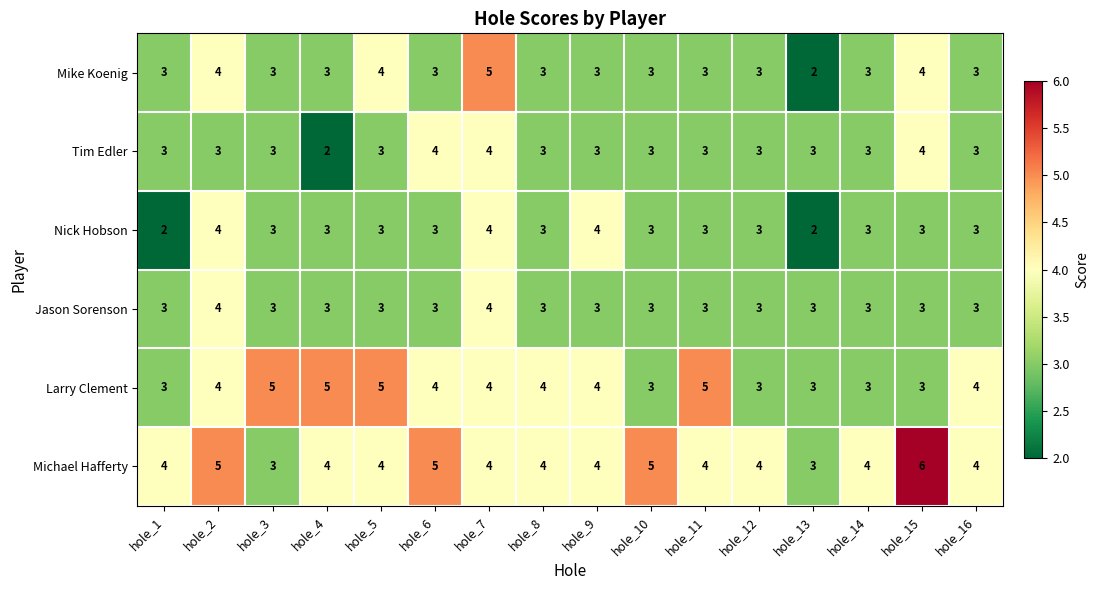

What is the minimum value for Larry Clement?

3